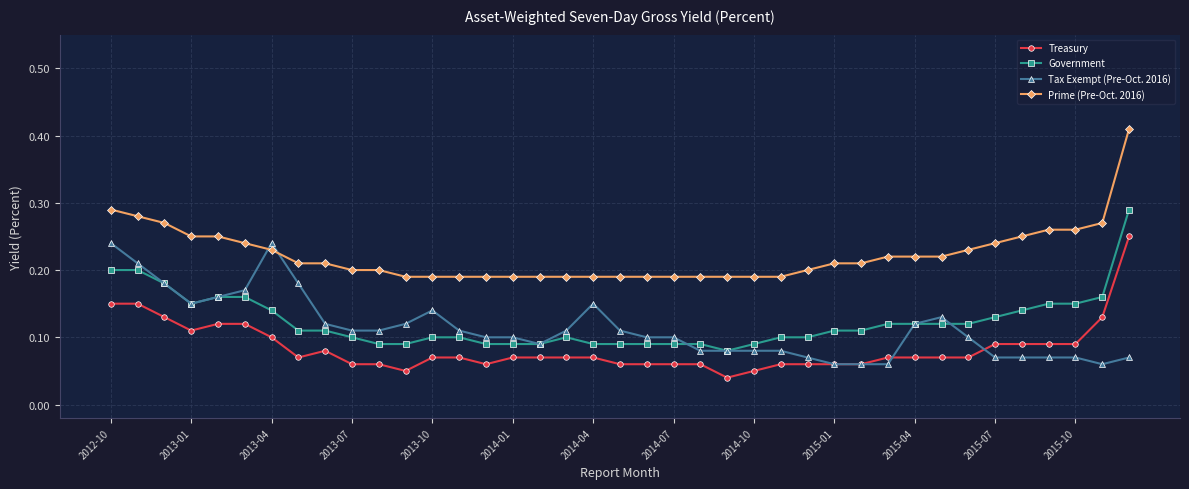

Which series has the largest range (max minus min)?

Prime (Pre-Oct. 2016)